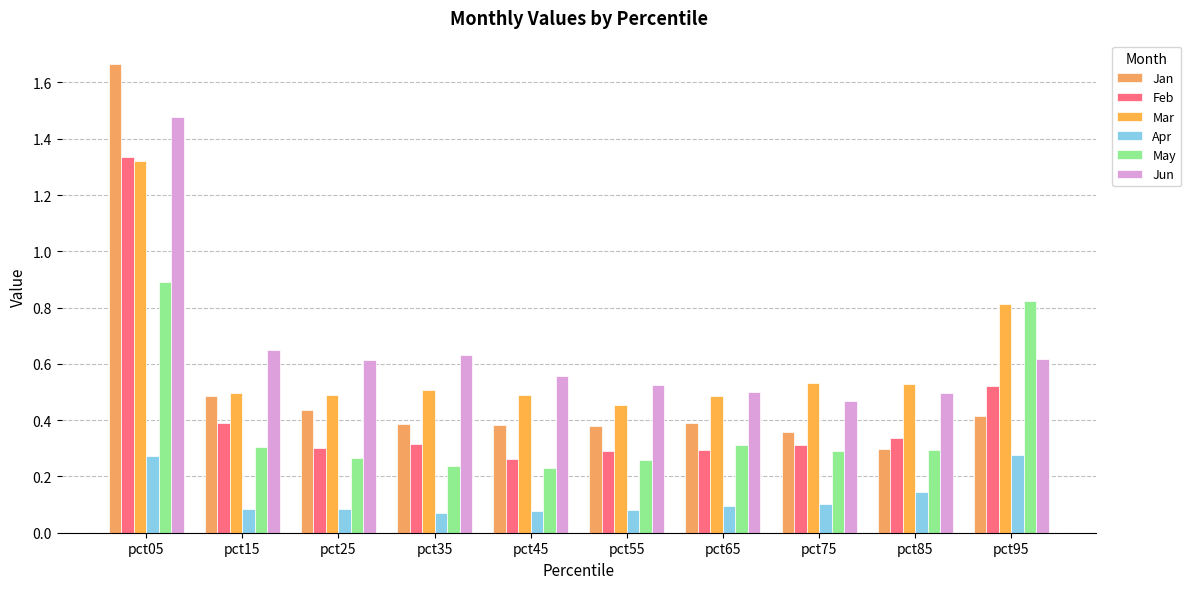

Reading left to right, what are all the values shown in this chart?

Jan: 1.7	0.5	0.4	0.4	0.4	0.4	0.4	0.4	0.3	0.4
Feb: 1.3	0.4	0.3	0.3	0.3	0.3	0.3	0.3	0.3	0.5
Mar: 1.3	0.5	0.5	0.5	0.5	0.5	0.5	0.5	0.5	0.8
Apr: 0.3	0.1	0.1	0.1	0.1	0.1	0.1	0.1	0.1	0.3
May: 0.9	0.3	0.3	0.2	0.2	0.3	0.3	0.3	0.3	0.8
Jun: 1.5	0.6	0.6	0.6	0.6	0.5	0.5	0.5	0.5	0.6